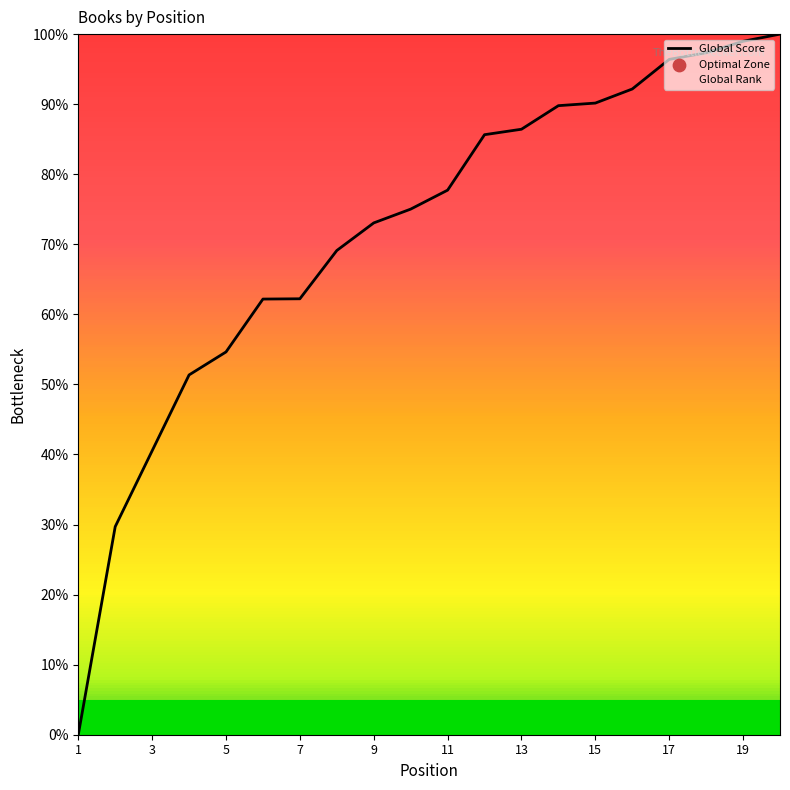

What is the change in value from 12 to 17?

+10.9